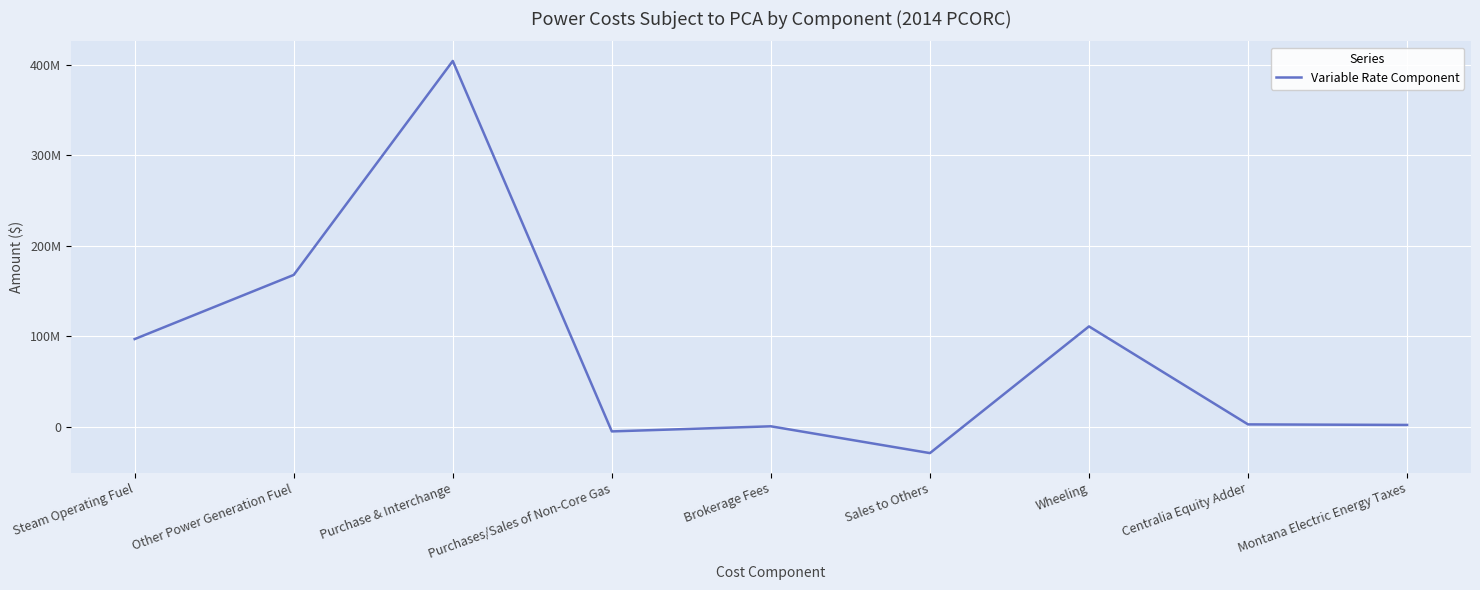

At which label does the data first exceed 2349432?

Steam Operating Fuel